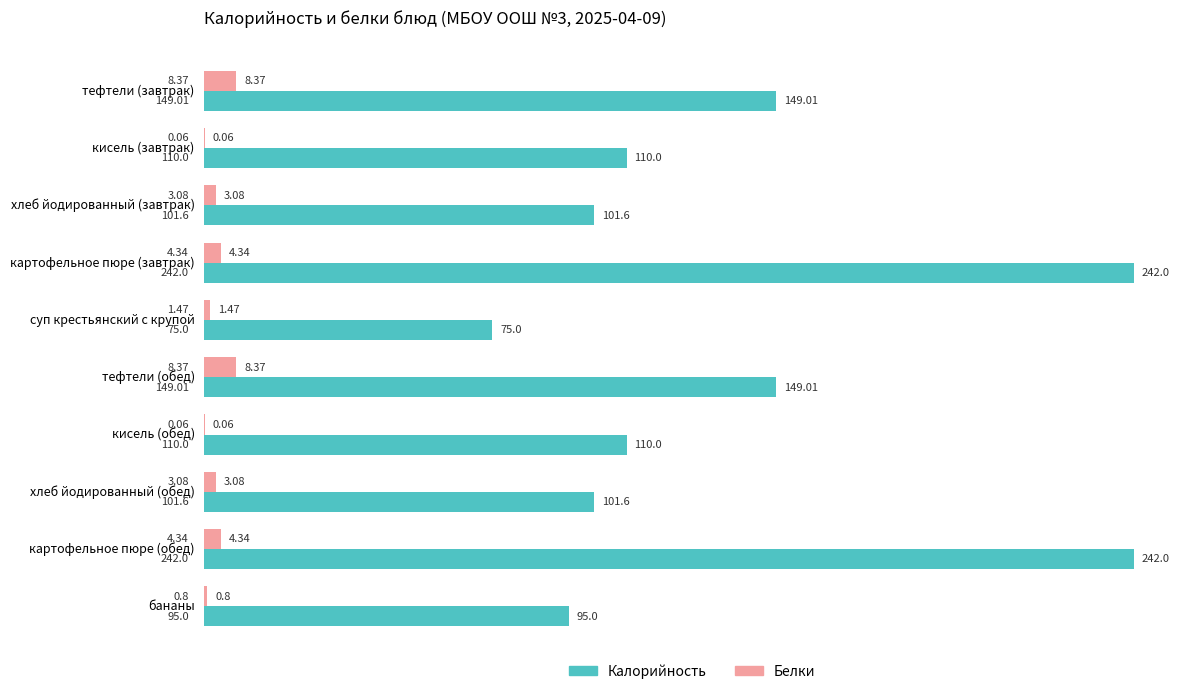

Is the value of Белки at бананы greater than the value of Калорийность at тефтели (завтрак)?

No